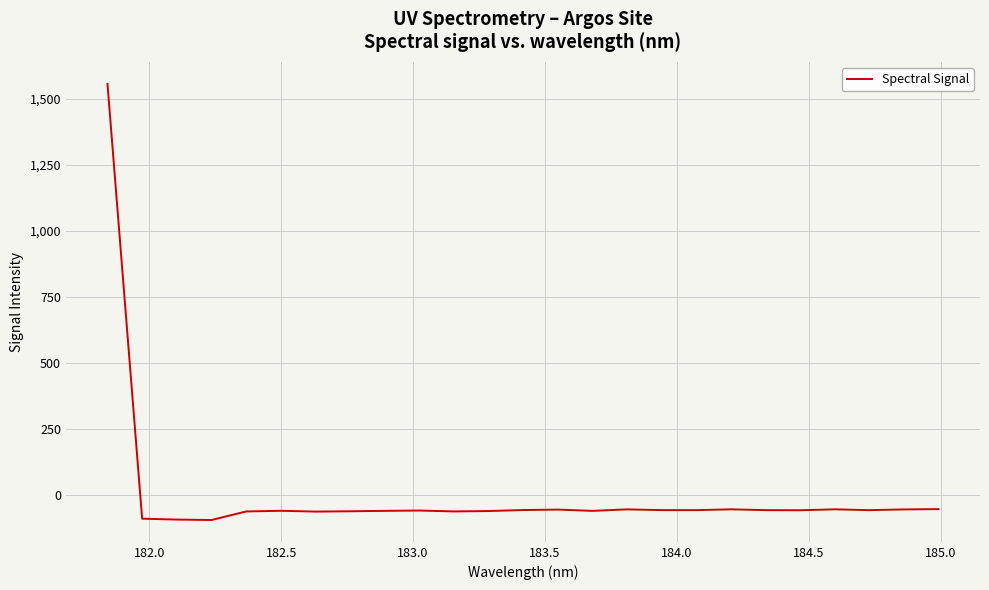

What is the greatest value displayed?

1556.0